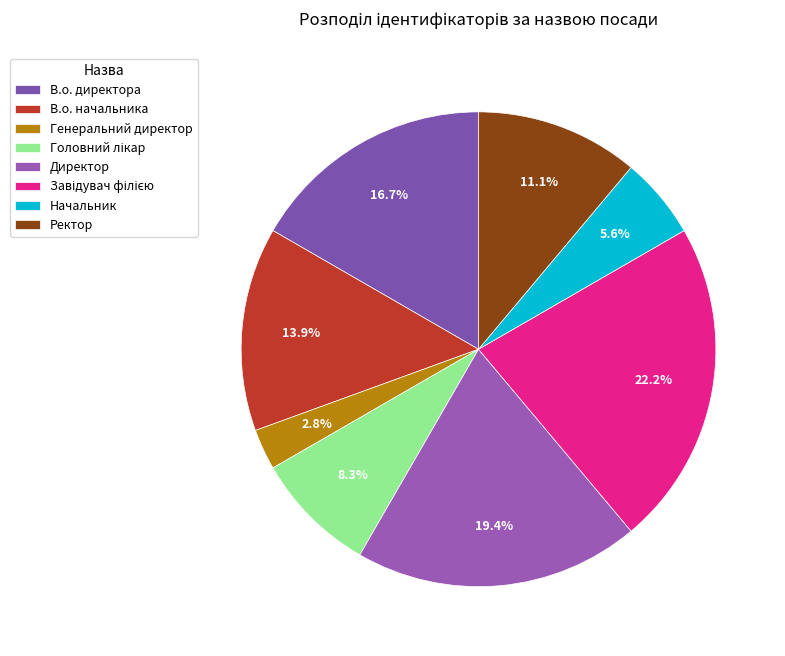

Count the number of slices in the pie.

8